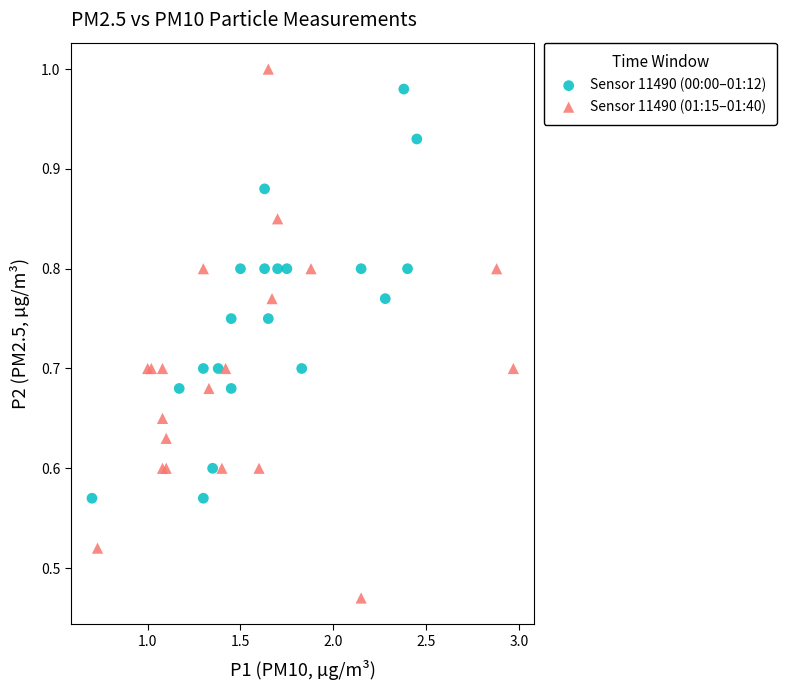

Which series has the largest Y range (max minus min)?

Sensor 11490 (01:15–01:40)